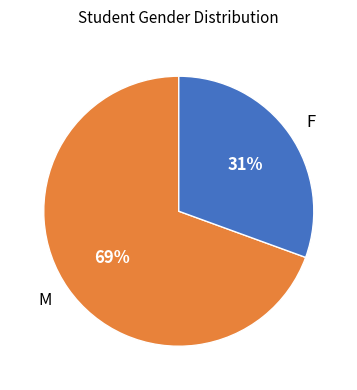

Is the sum of M and F greater than half?

Yes